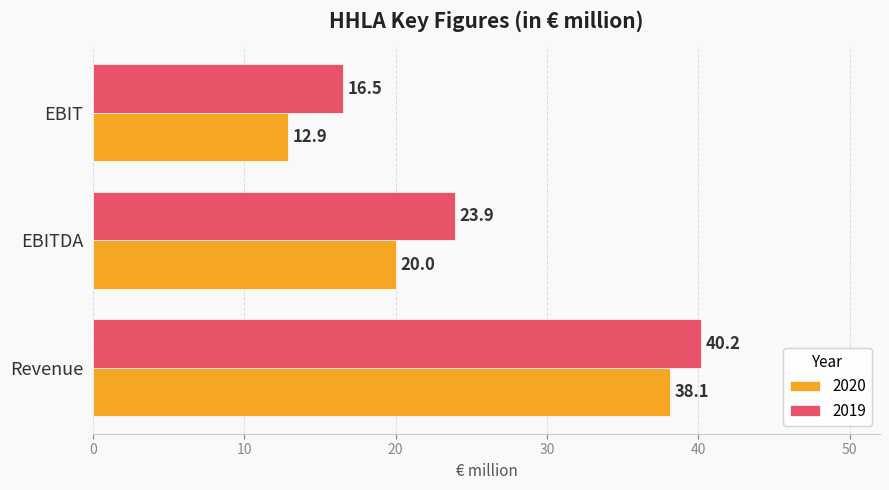

What is the difference between the maximum and minimum values in the 2020 series?

25.2